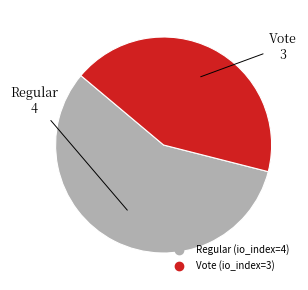

How many slices are in this pie chart?

2